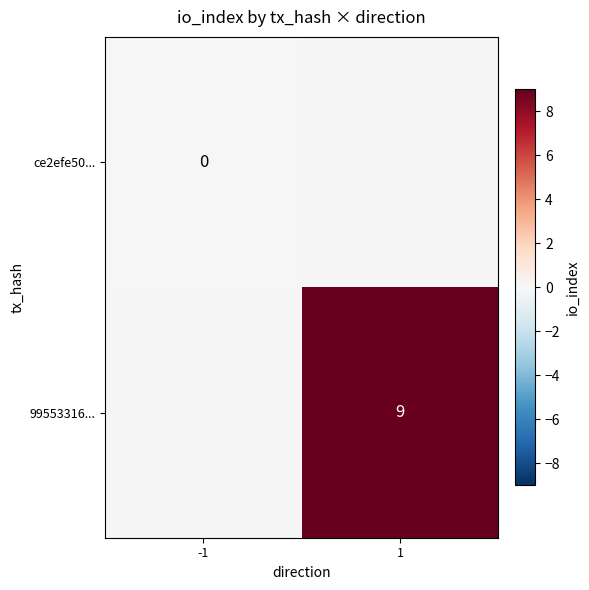

Is the value of ce2efe50... at -1 greater than the value of 99553316... at 1?

No